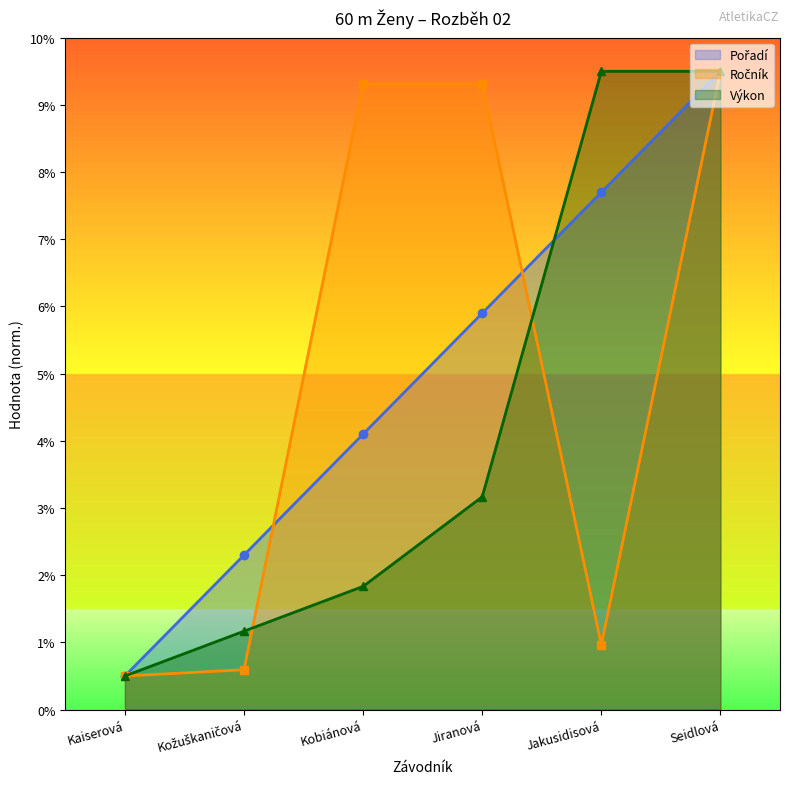

What is the greatest value displayed?

9.5